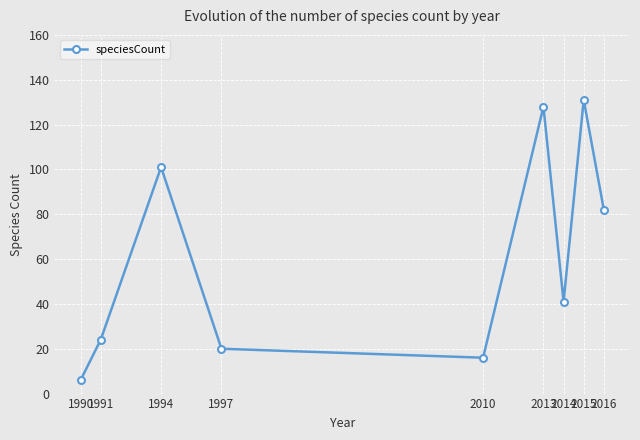

How many data points are less than 41?

4